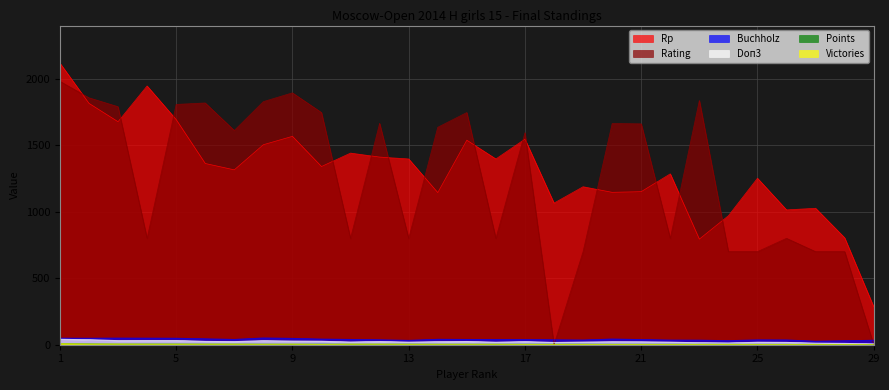

What is the difference between the highest and lowest values at 7?

1606.0